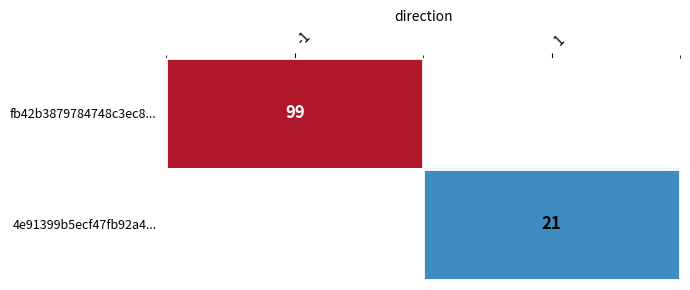

True or false: fb42b3879784748c3ec8... has a value of 99 at -1.

True